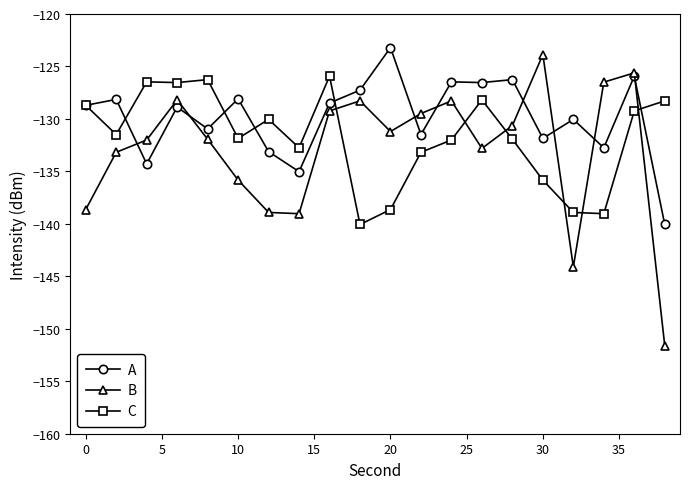

How many categories are shown in the chart?

20